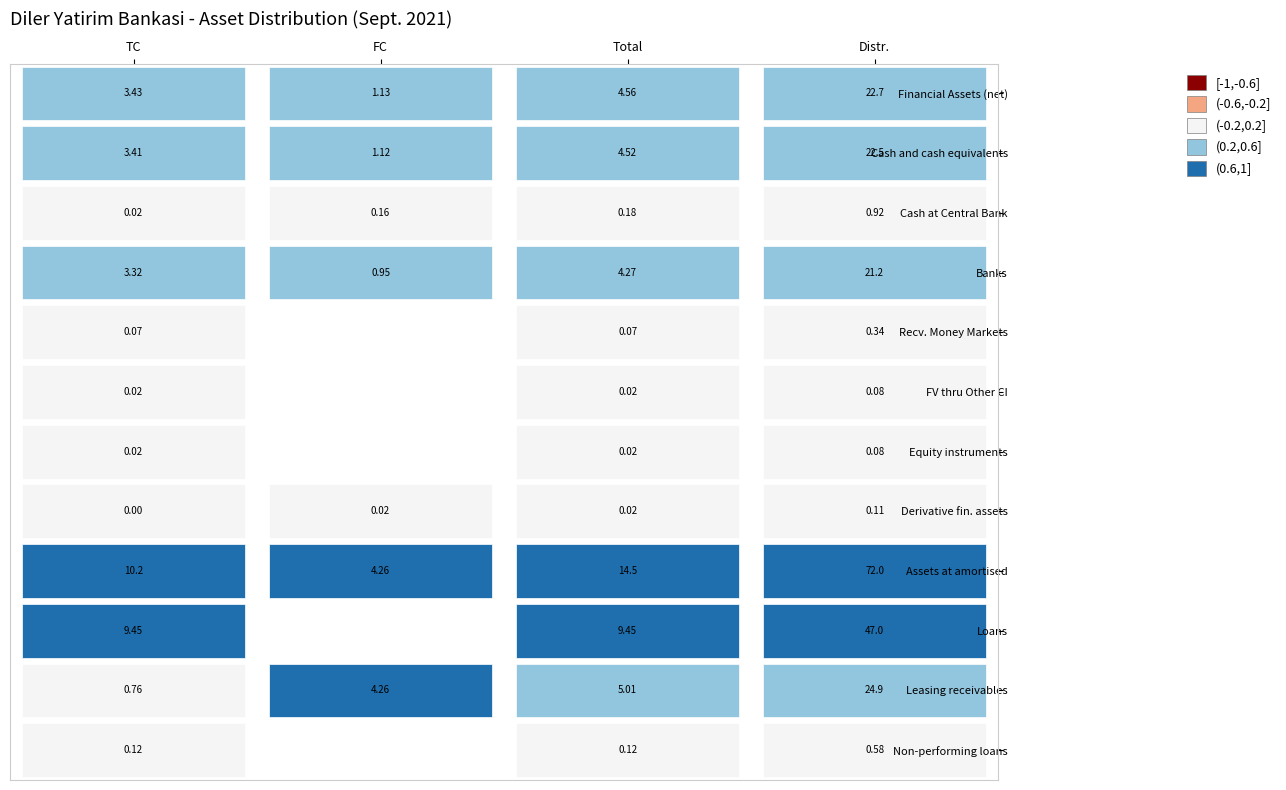

What is the total value across all series at TC?

30.8